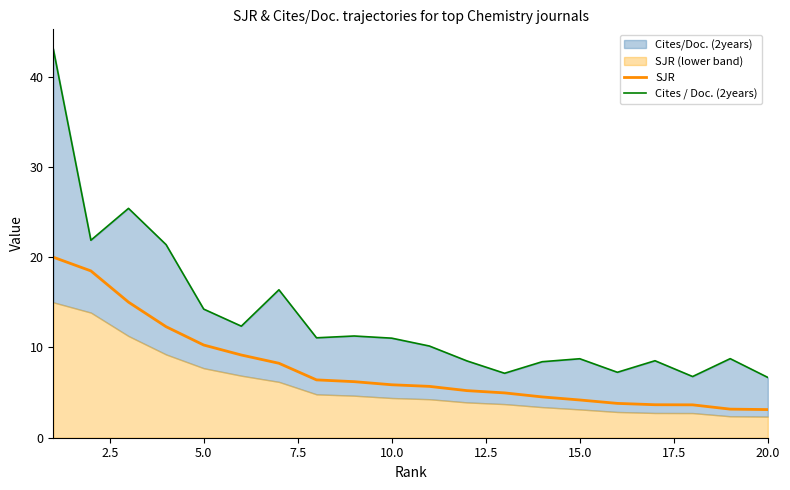

True or false: Cites / Doc. (2years) has more than 1 points higher than both neighbors.

True